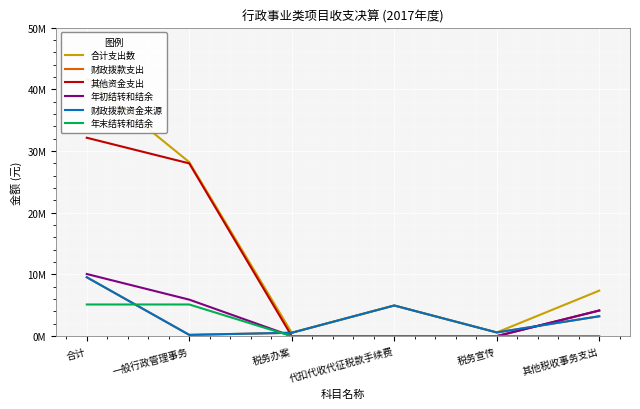

Which label corresponds to the largest value in the chart?

合计